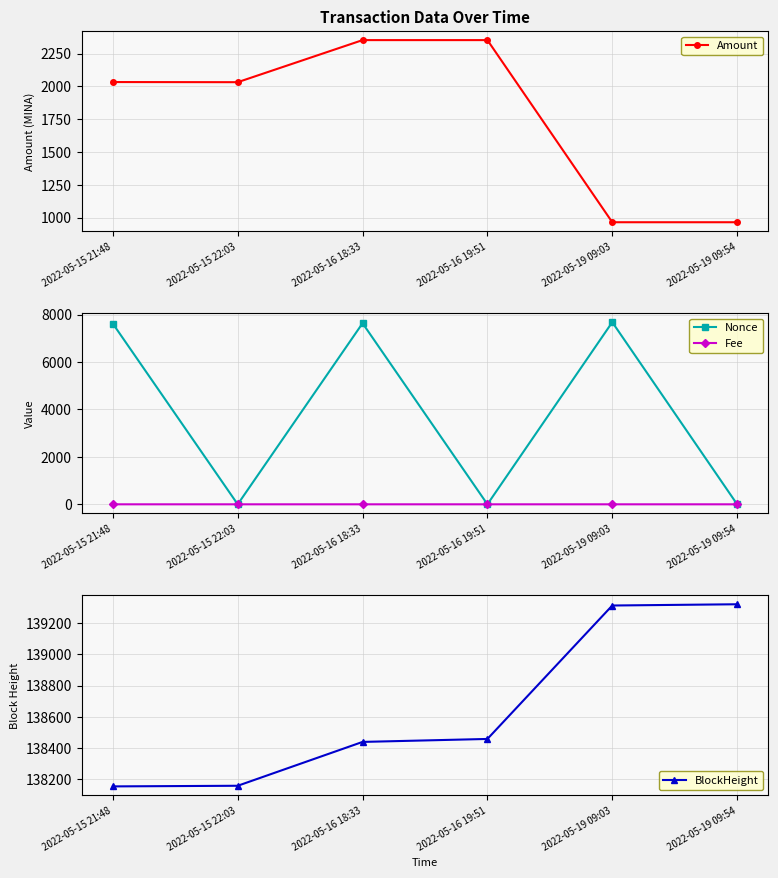

Which series has the widest spread of values?

Nonce